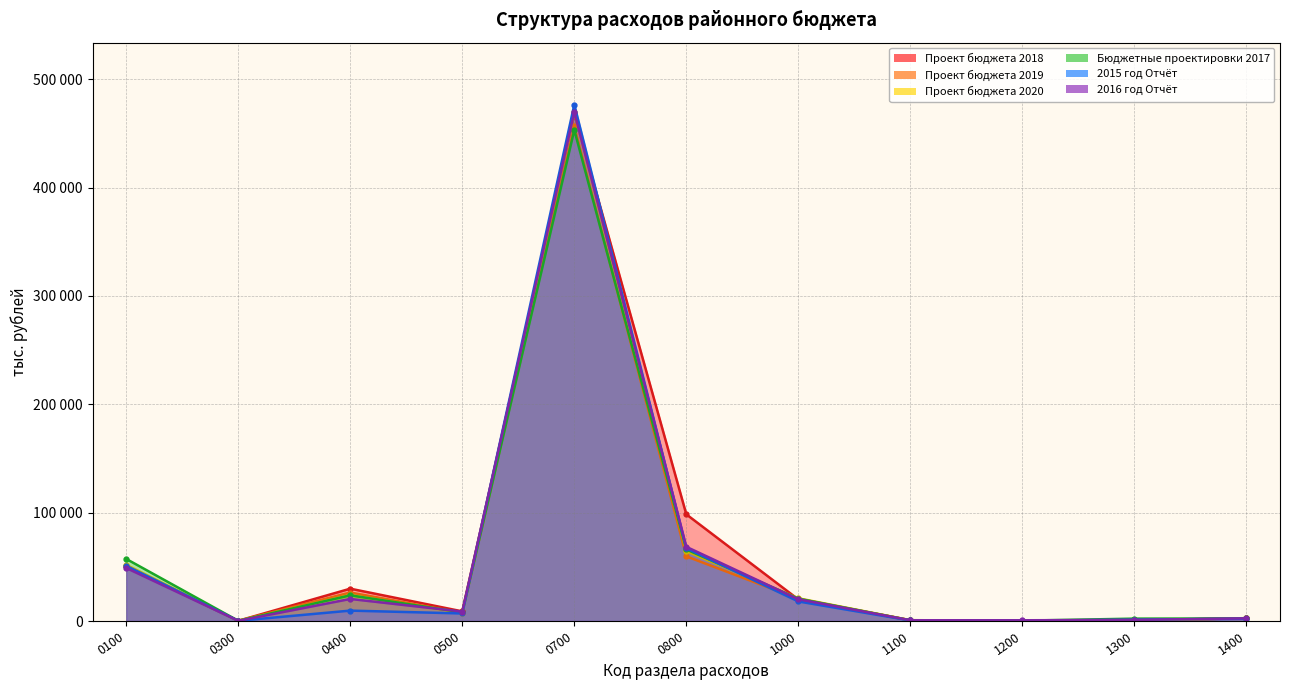

How many lines are shown in the chart?

6